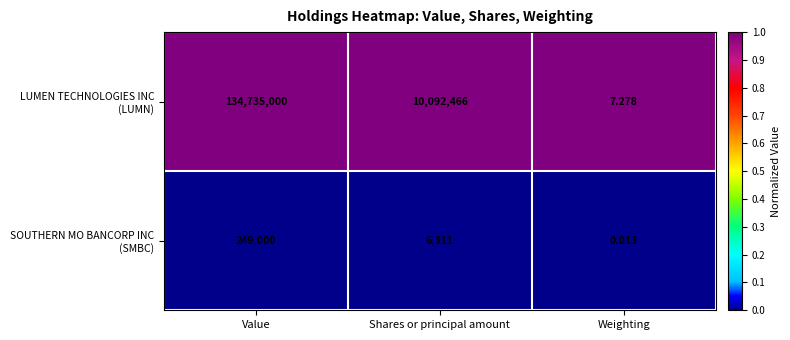

At which category does the chart reach its minimum across all series?

Weighting